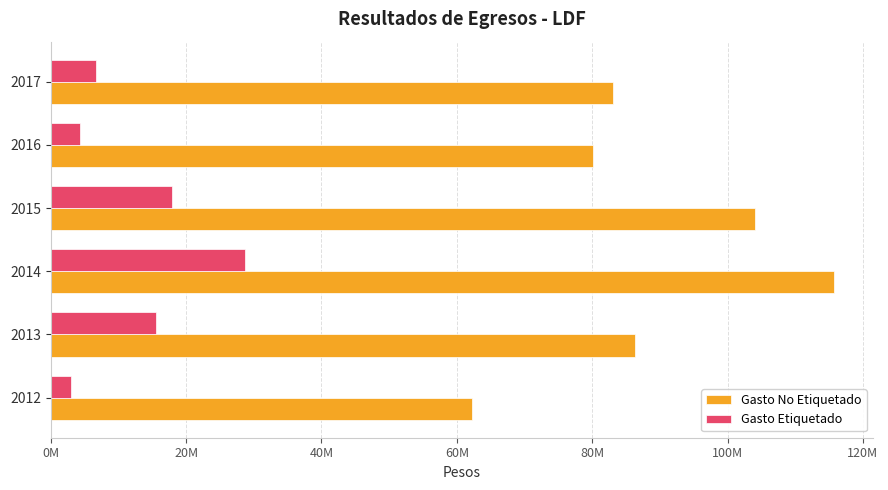

What are all the series names shown in the legend?

Gasto No Etiquetado, Gasto Etiquetado